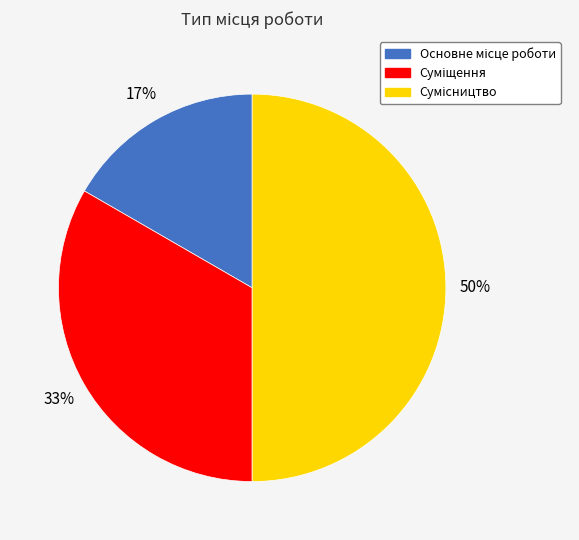

How many segments does this pie chart have?

3